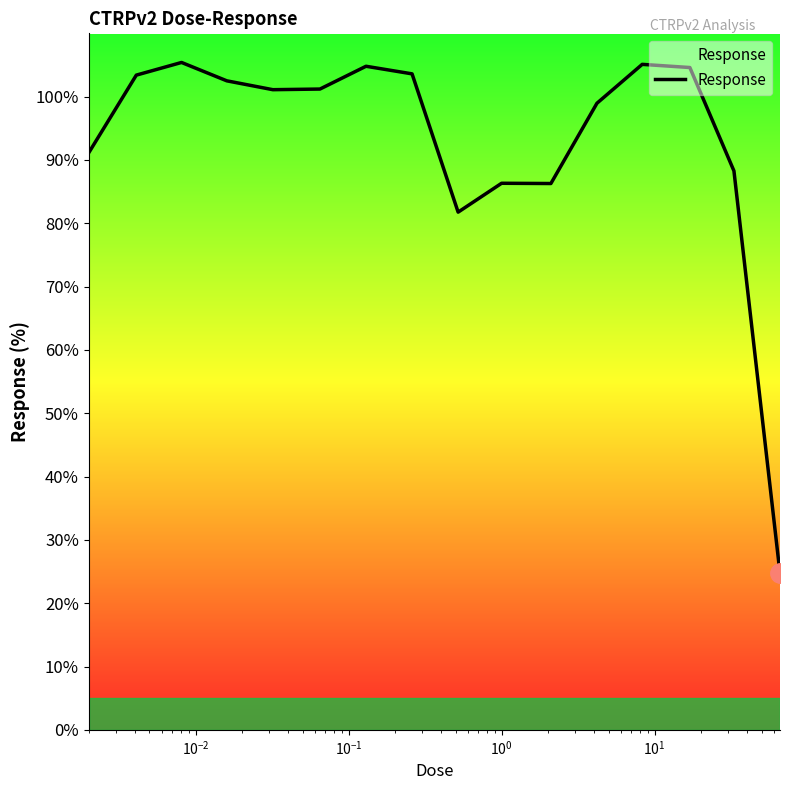

What is the maximum value shown in the chart?

105.4